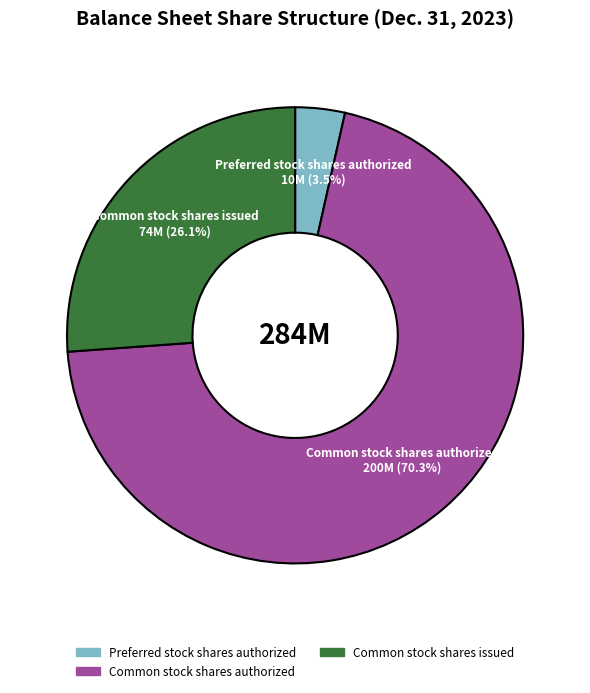

Does any single category account for the majority?

Yes